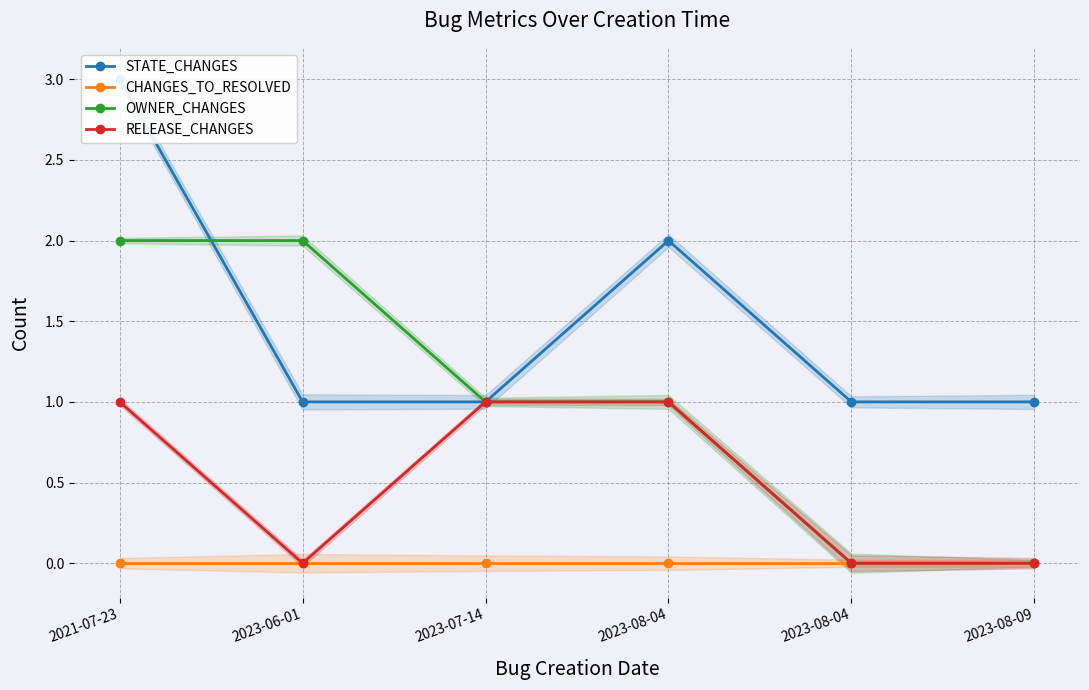

Is it true that STATE_CHANGES equals 0 at 2023-06-01?

False